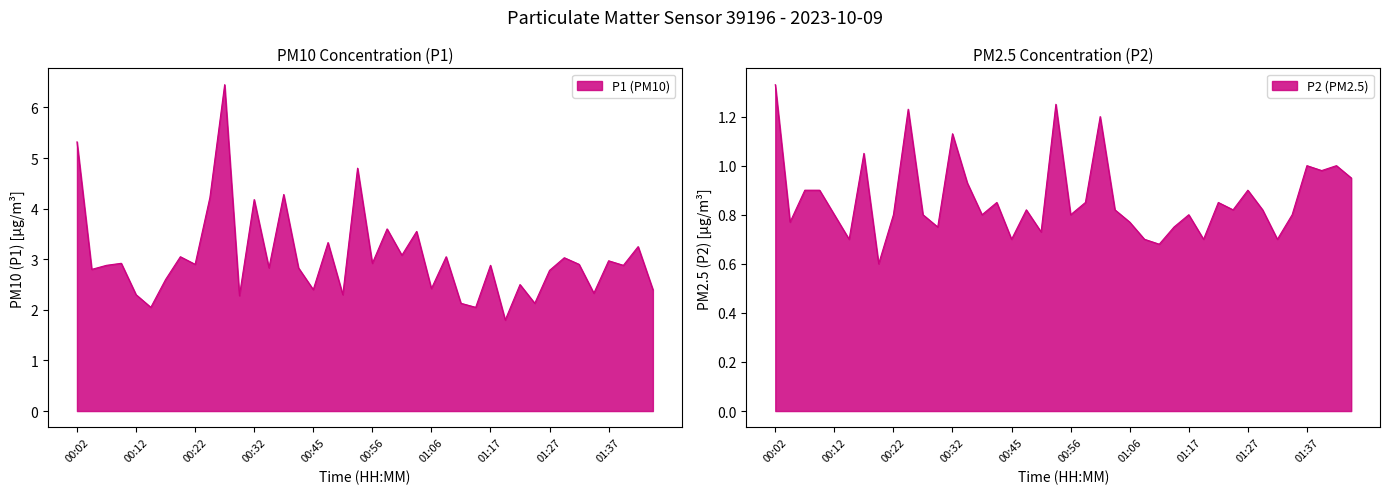

Rank the series by their maximum value, from lowest to highest.

P2, P1